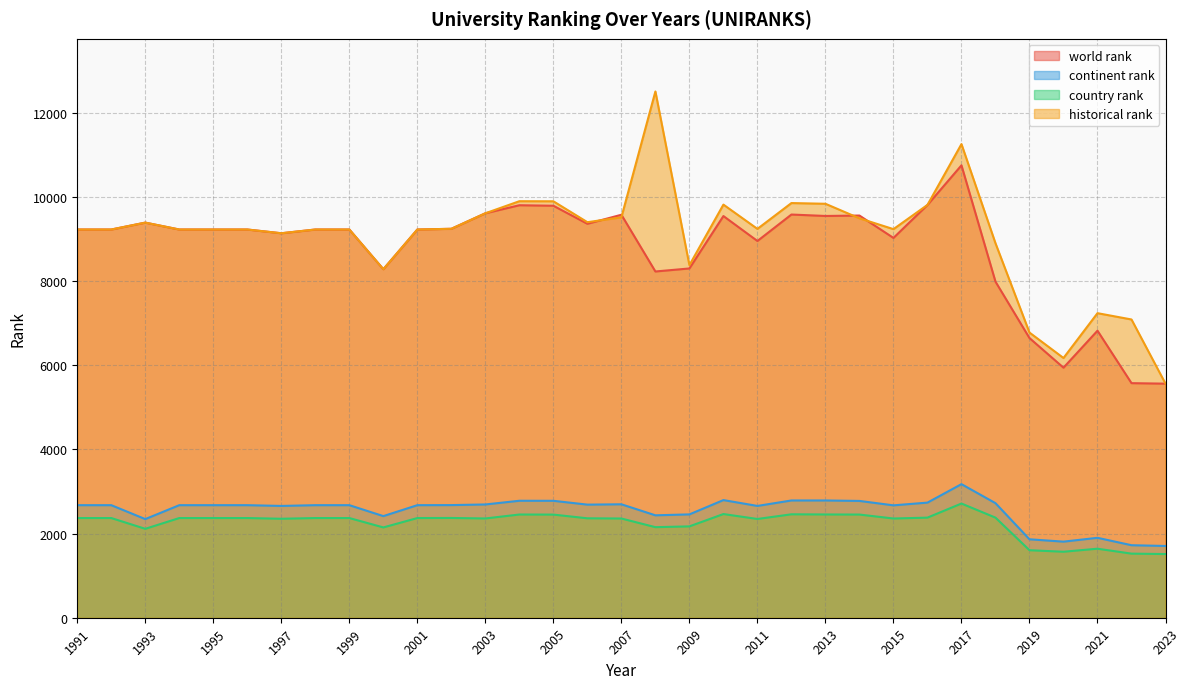

Which series has the largest range (max minus min)?

historical rank